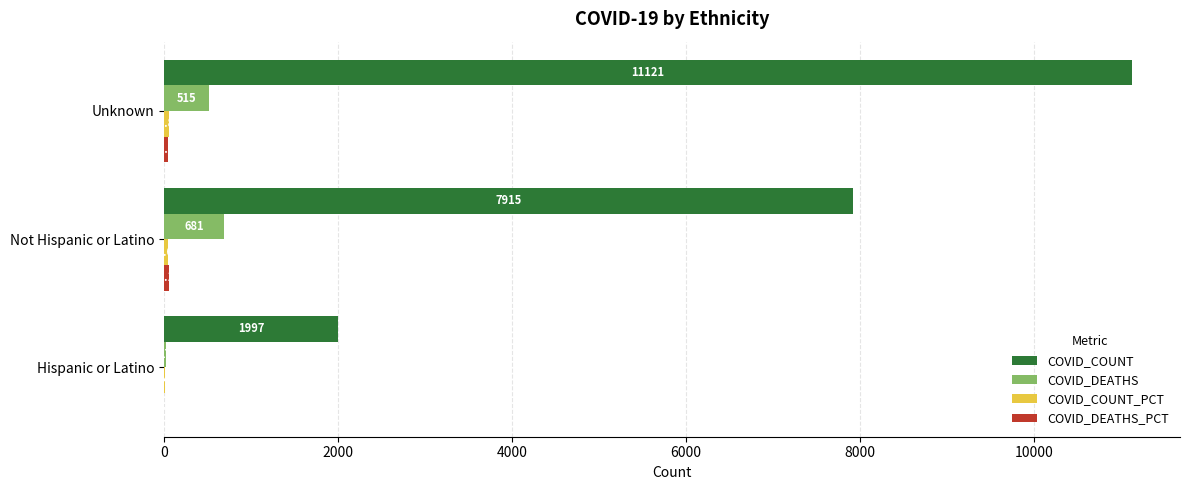

At which category does the chart reach its peak across all series?

Unknown